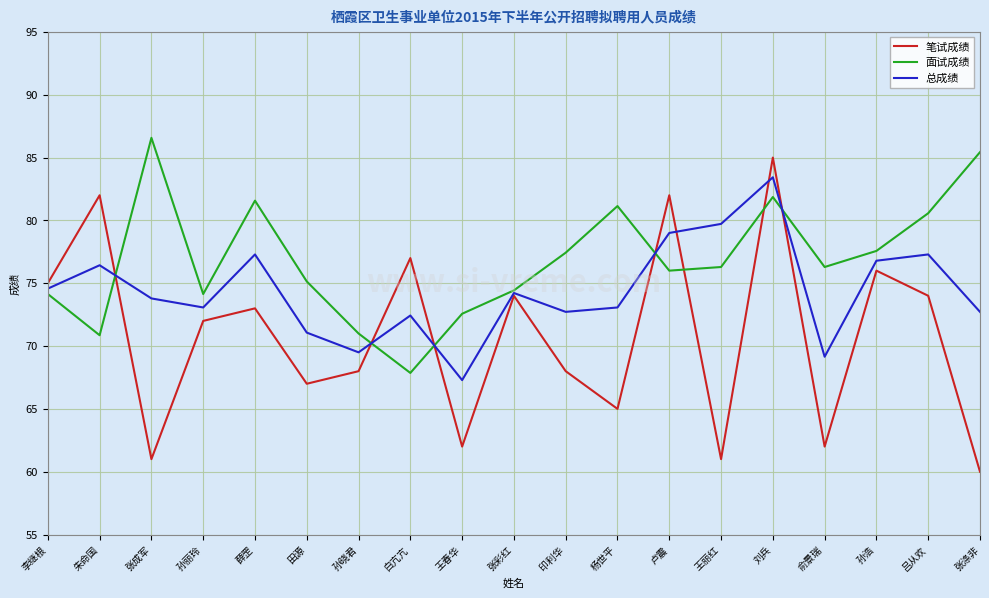

Where is the first local maximum for 笔试成绩?

朱命国